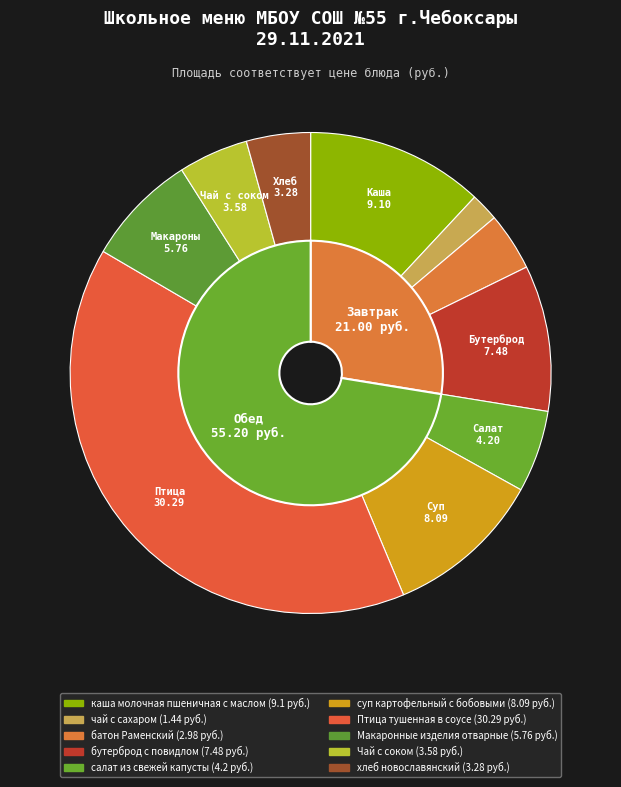

Which slice is the smallest?

чай с сахаром